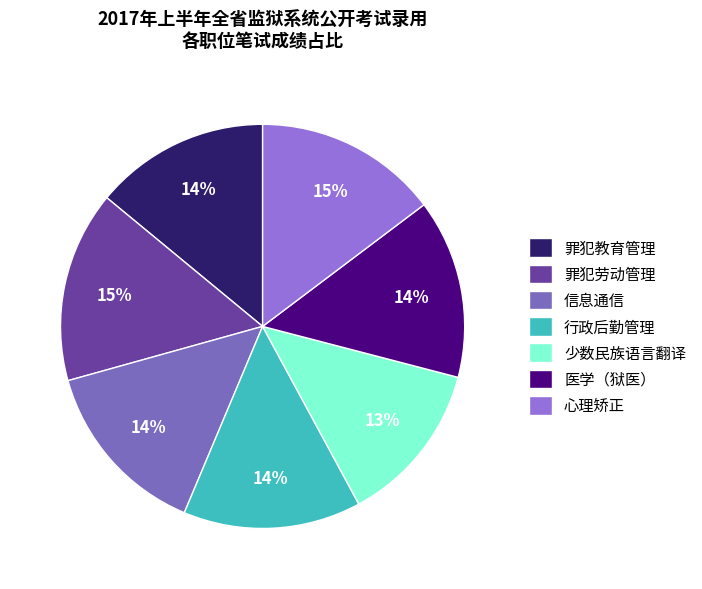

Count the number of slices in the pie.

7